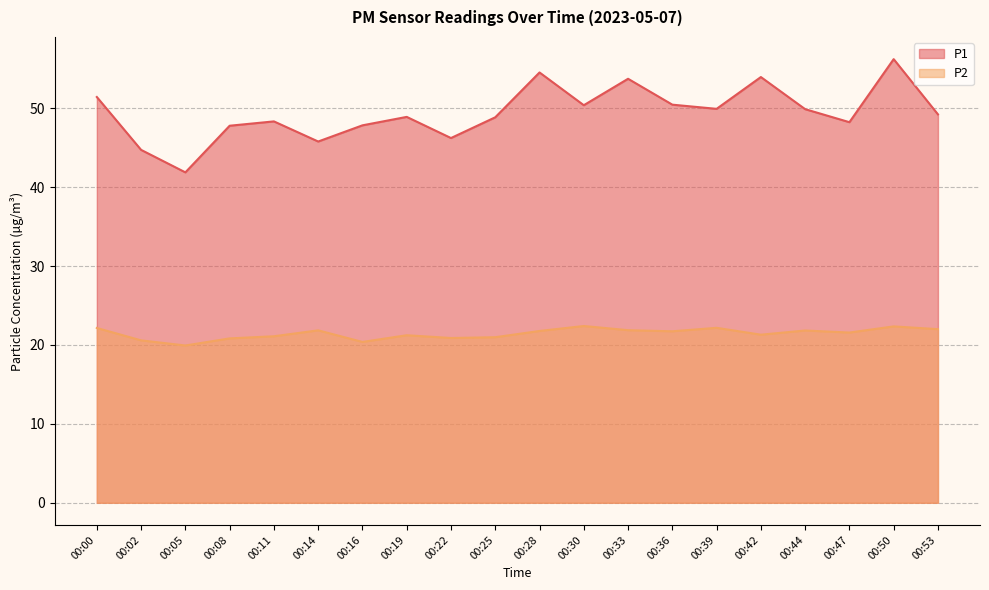

What is the difference between the highest and lowest values at 00:50?

33.9